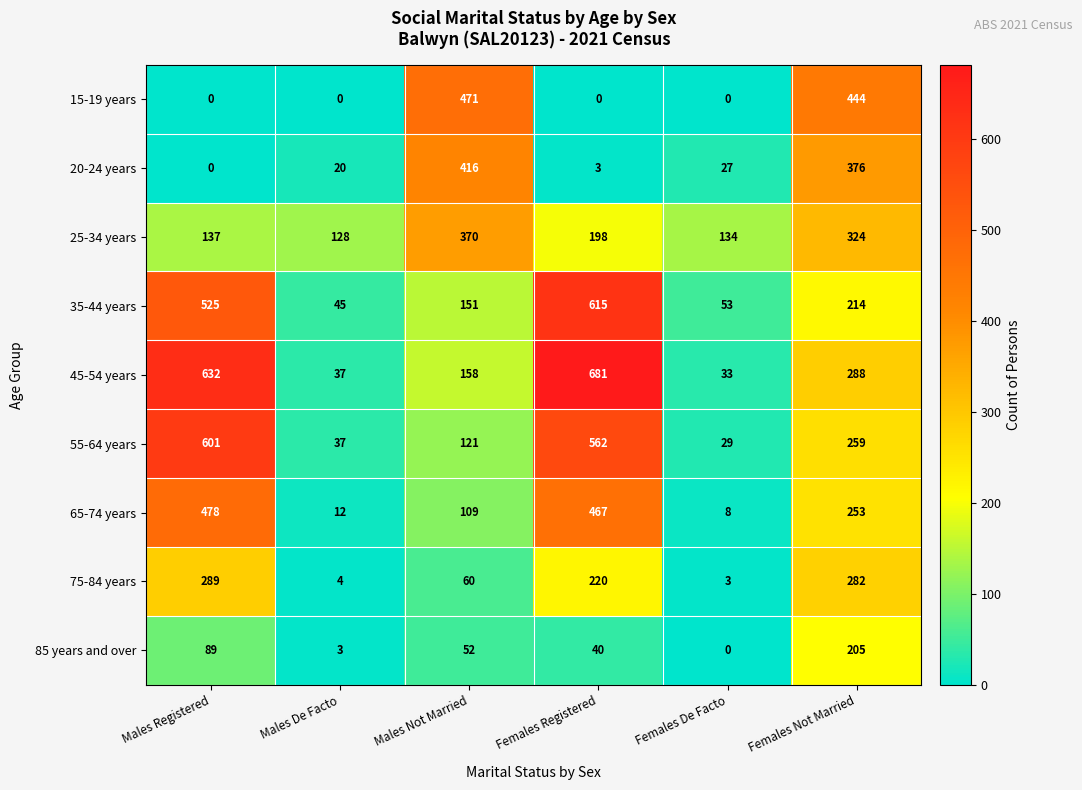

Which series has the widest spread of values?

45-54 years